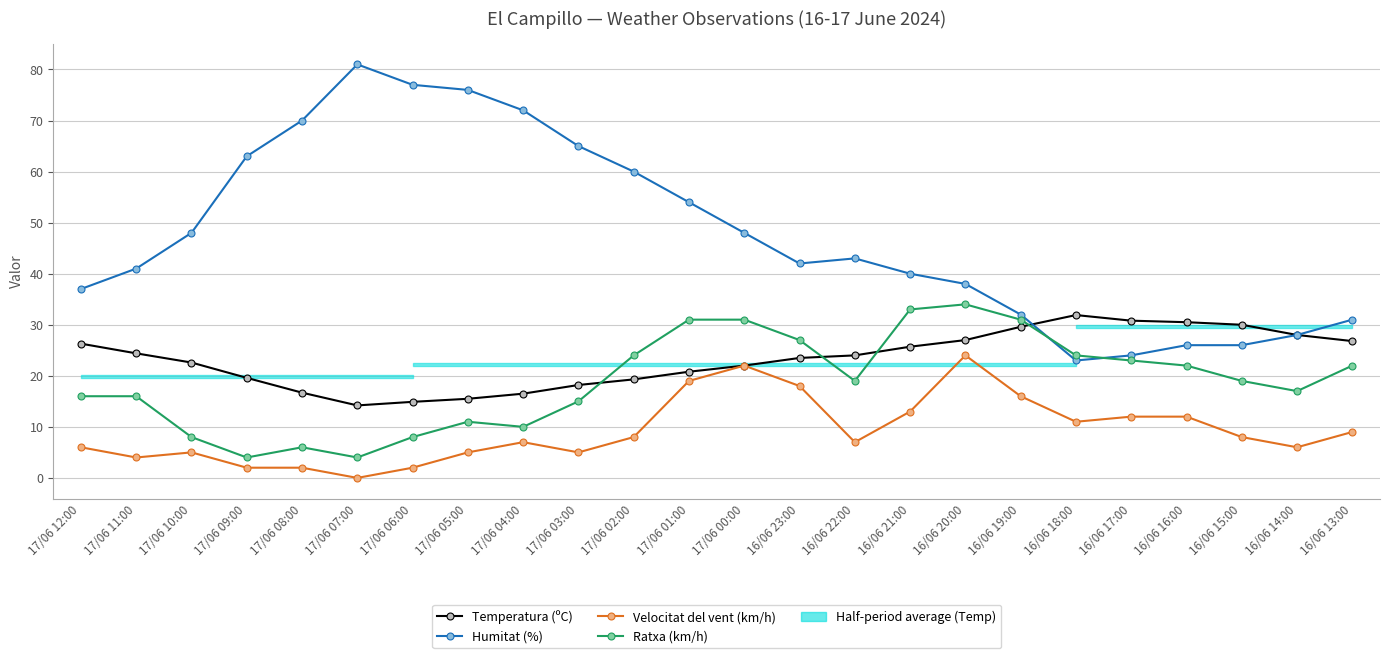

Where is the first local minimum for Velocitat del vent (km/h)?

17/06 11:00